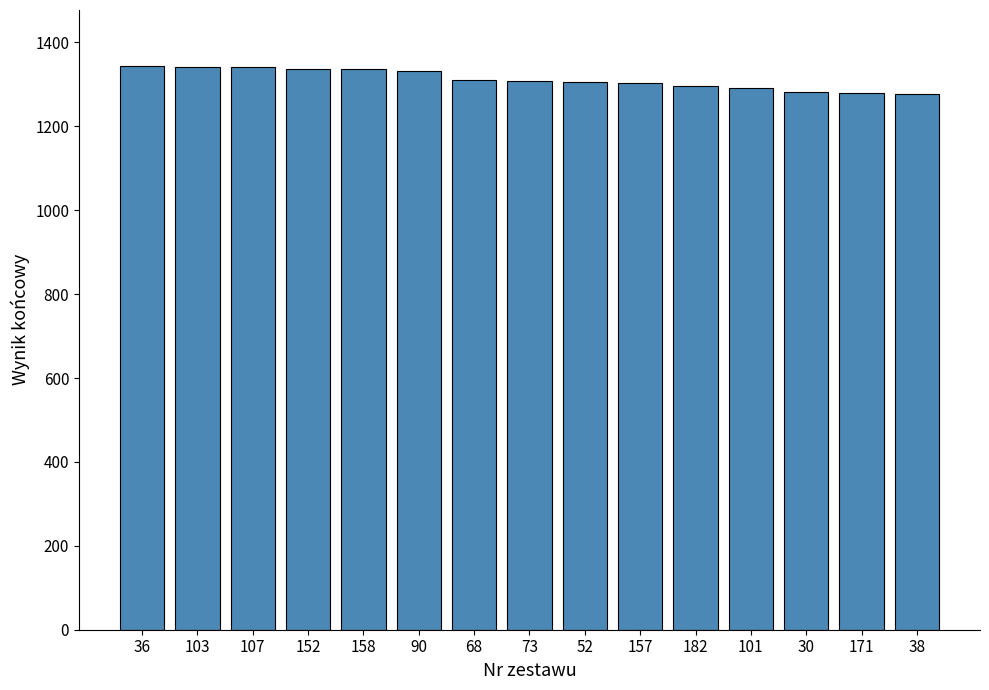

What is the change in value from 107 to 152?

-5